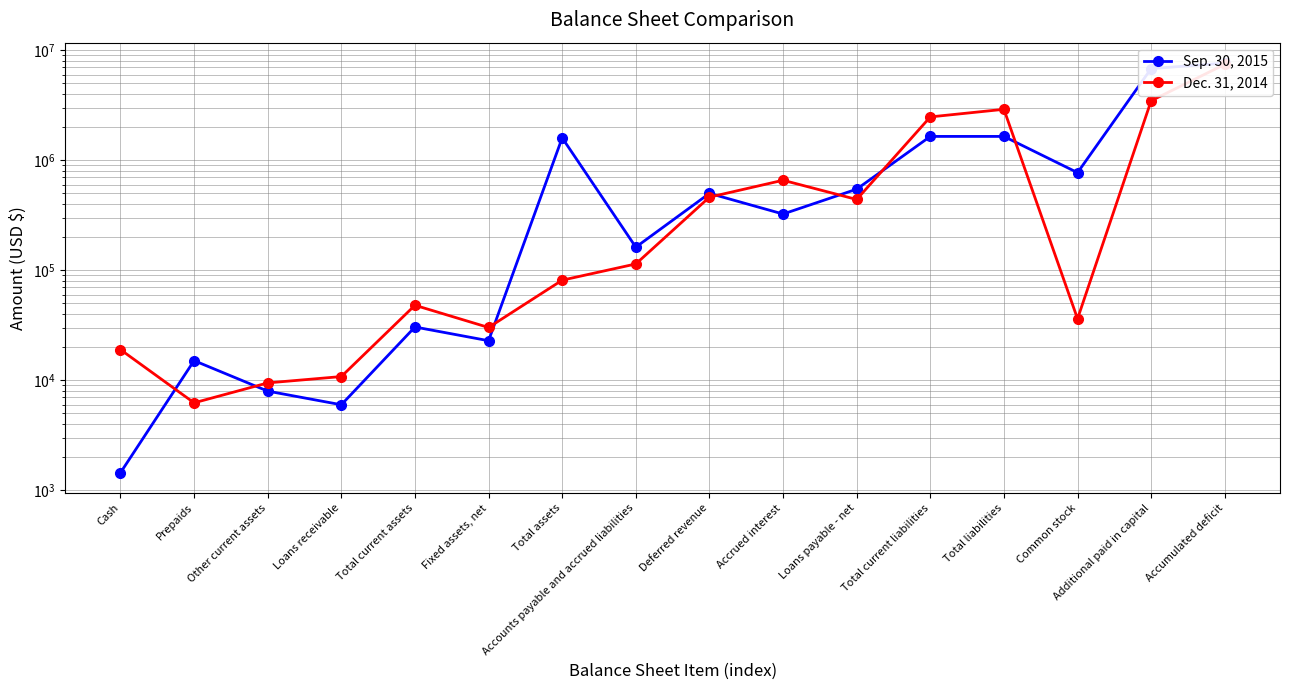

True or false: Dec. 31, 2014 and Sep. 30, 2015 intersect in this chart.

True